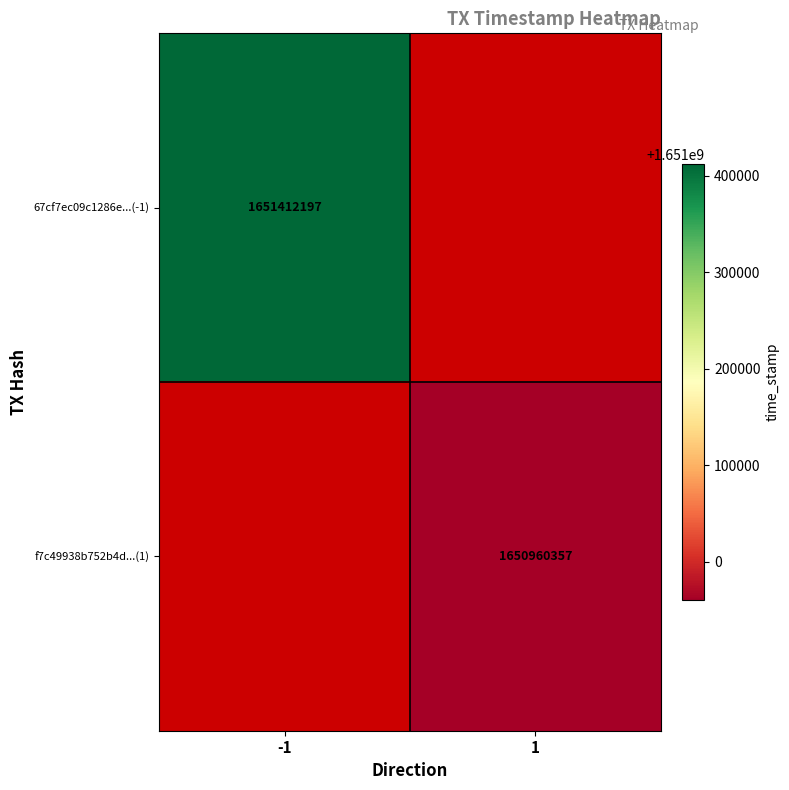

True or false: f7c49938b752b4d...(1) has a value of 2414945151.4 at 1.

False